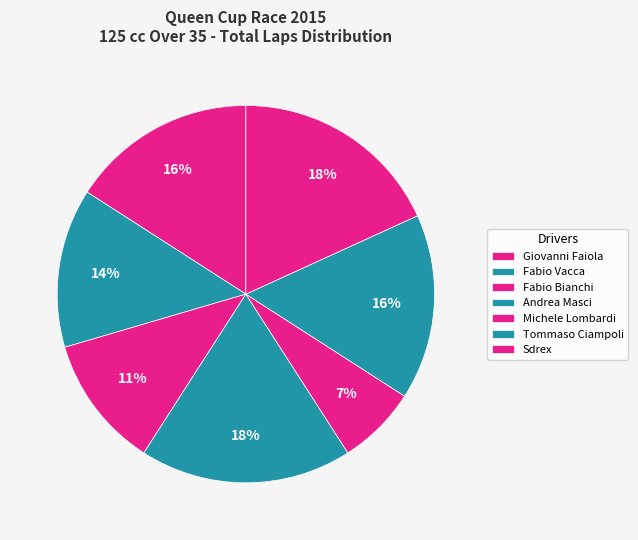

How many slices are in this pie chart?

7